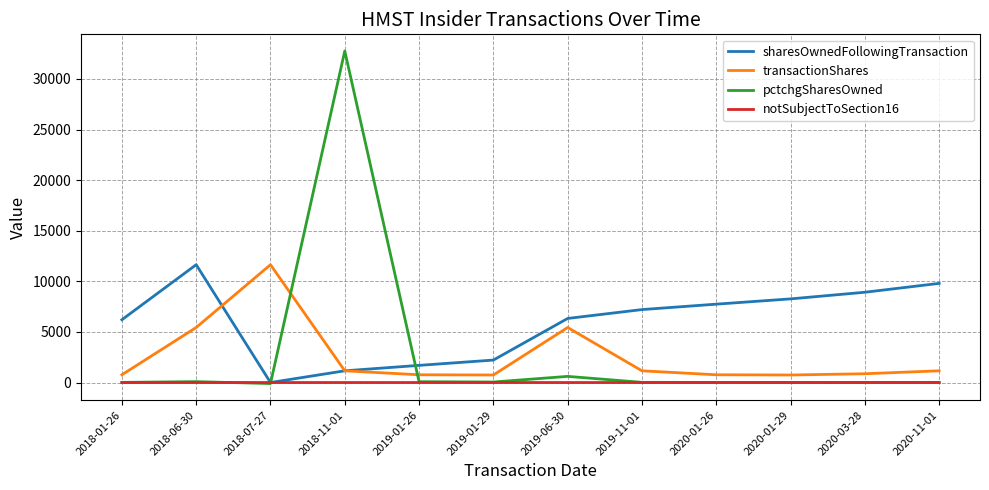

The transactionShares series shows 1258 at 2019-06-30. True or false?

False